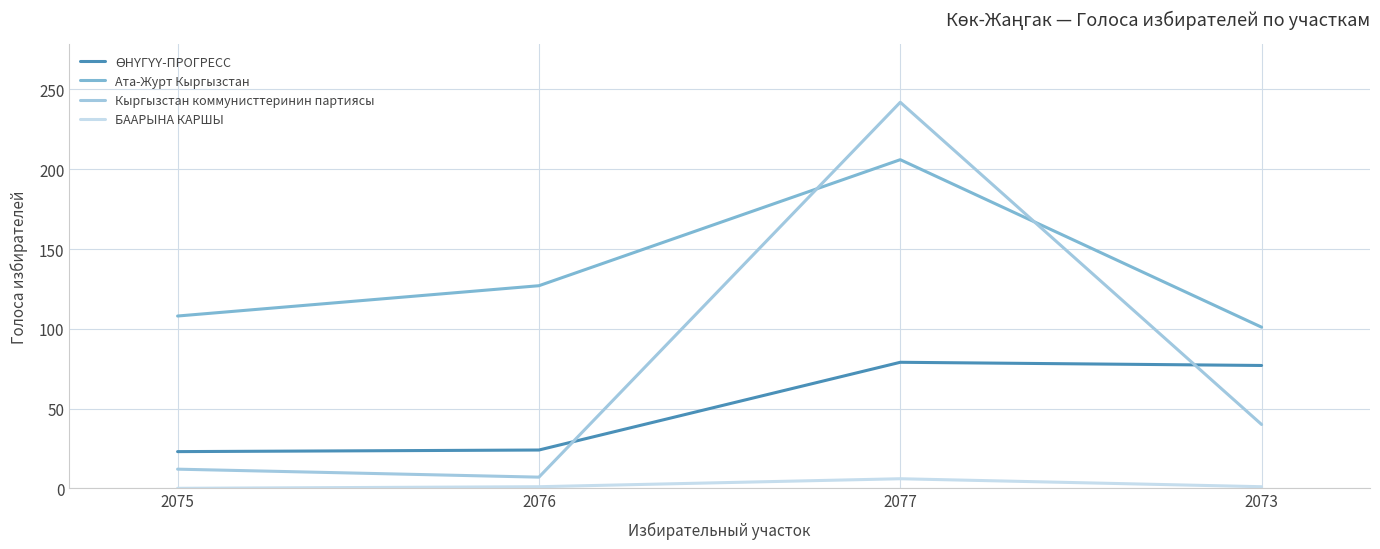

Which series has the largest range (max minus min)?

Кыргызстан коммунисттеринин партиясы